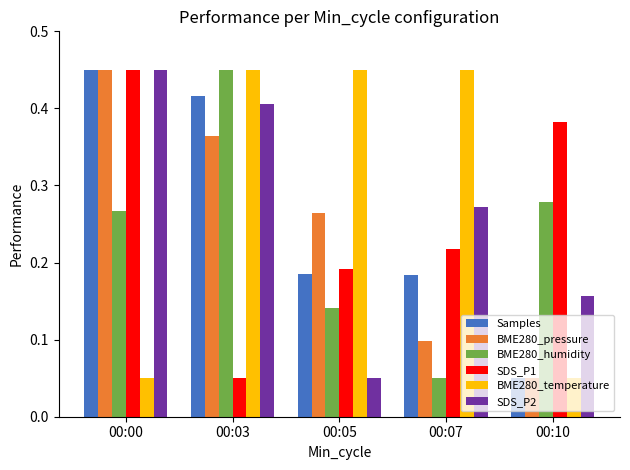

What is the sum of all BME280_humidity values?

1.2